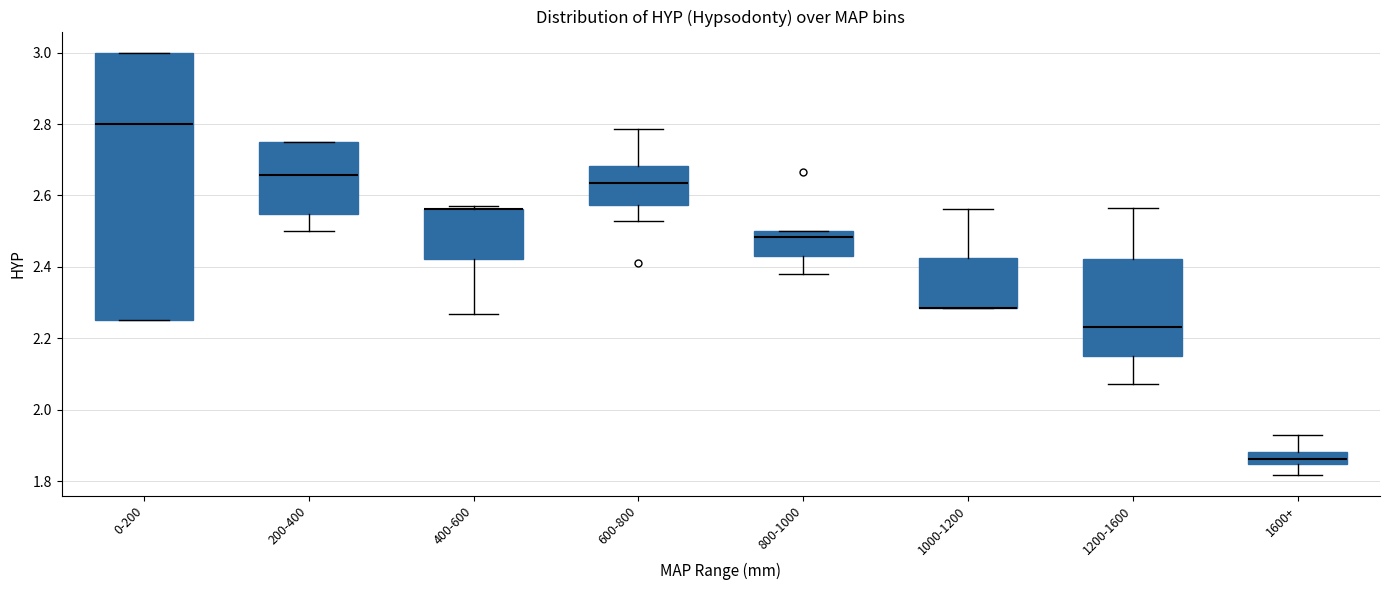

Where is the lower edge of the box for 0-200 on the y-axis? The values are not printed on the chart, so give them approximately, as read against the axis.

2.26